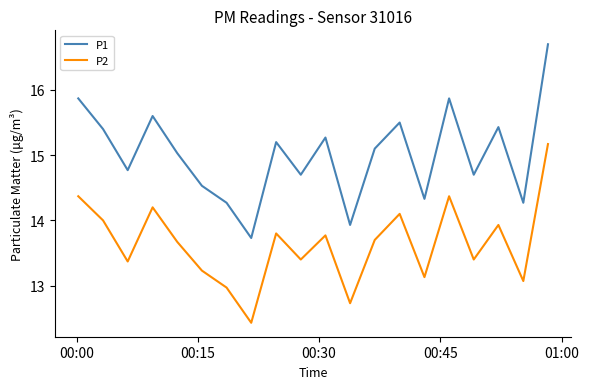

At how many categories does at least one series exceed 16?

1